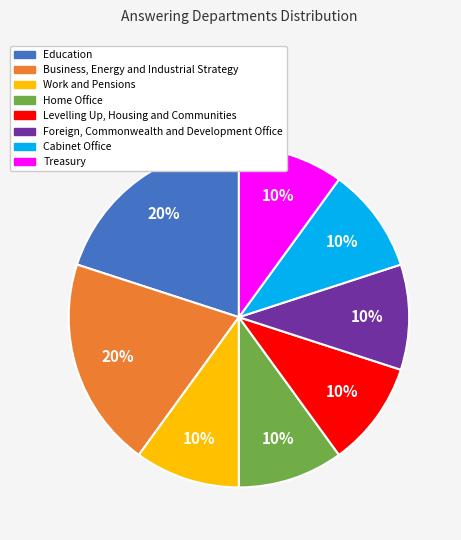

Approximately how many times larger is the value at Work and Pensions compared to Home Office?

1.0